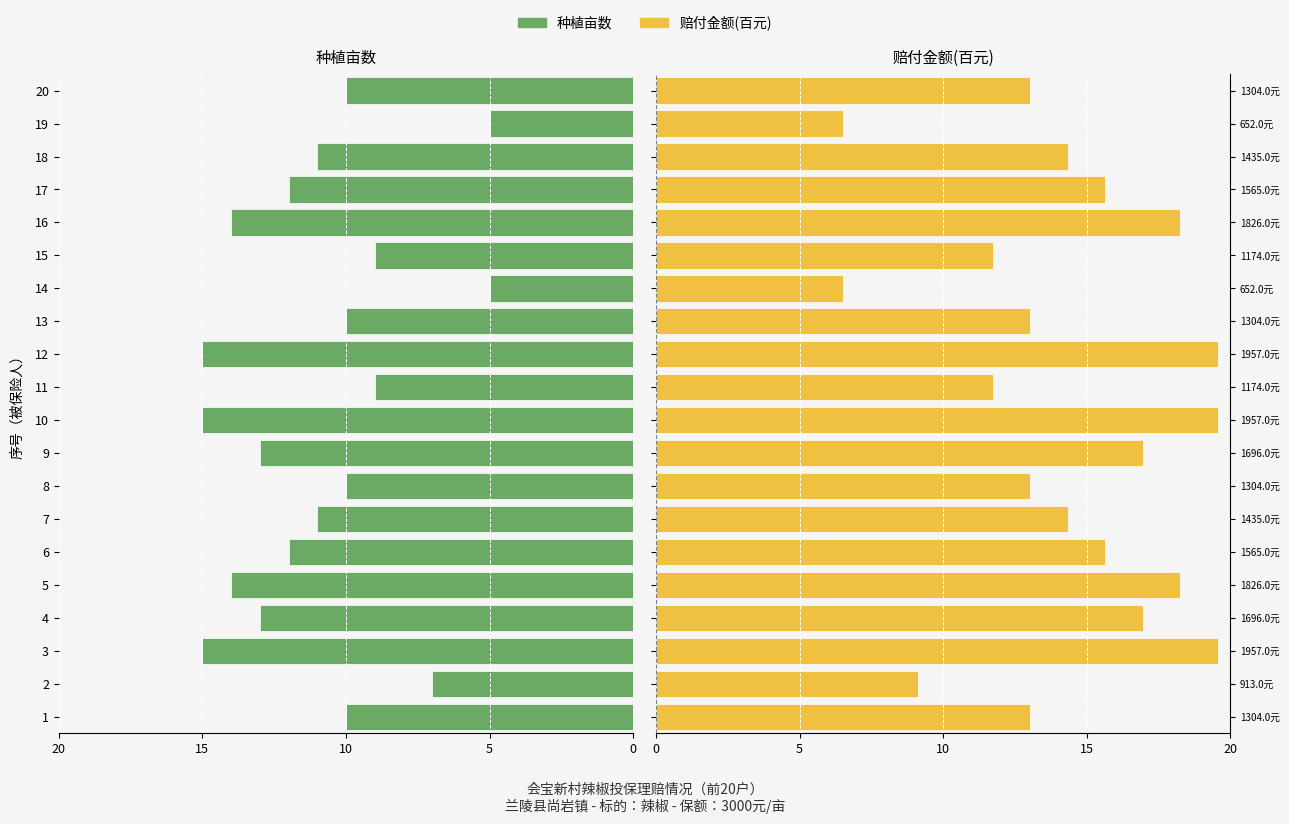

True or false: 种植亩数 has a value of -17.7 at 6.

False